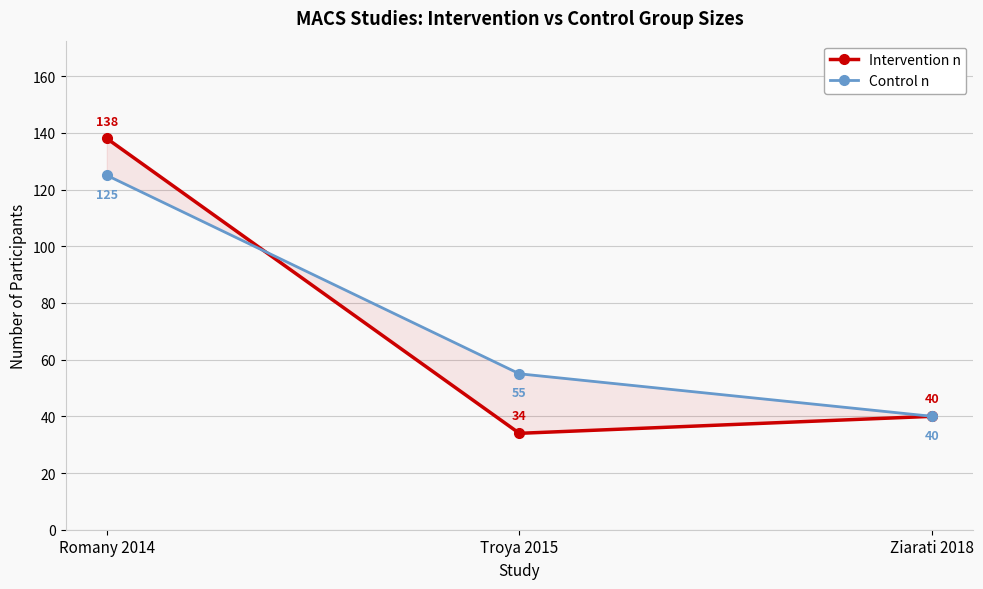

How many lines are shown in the chart?

2